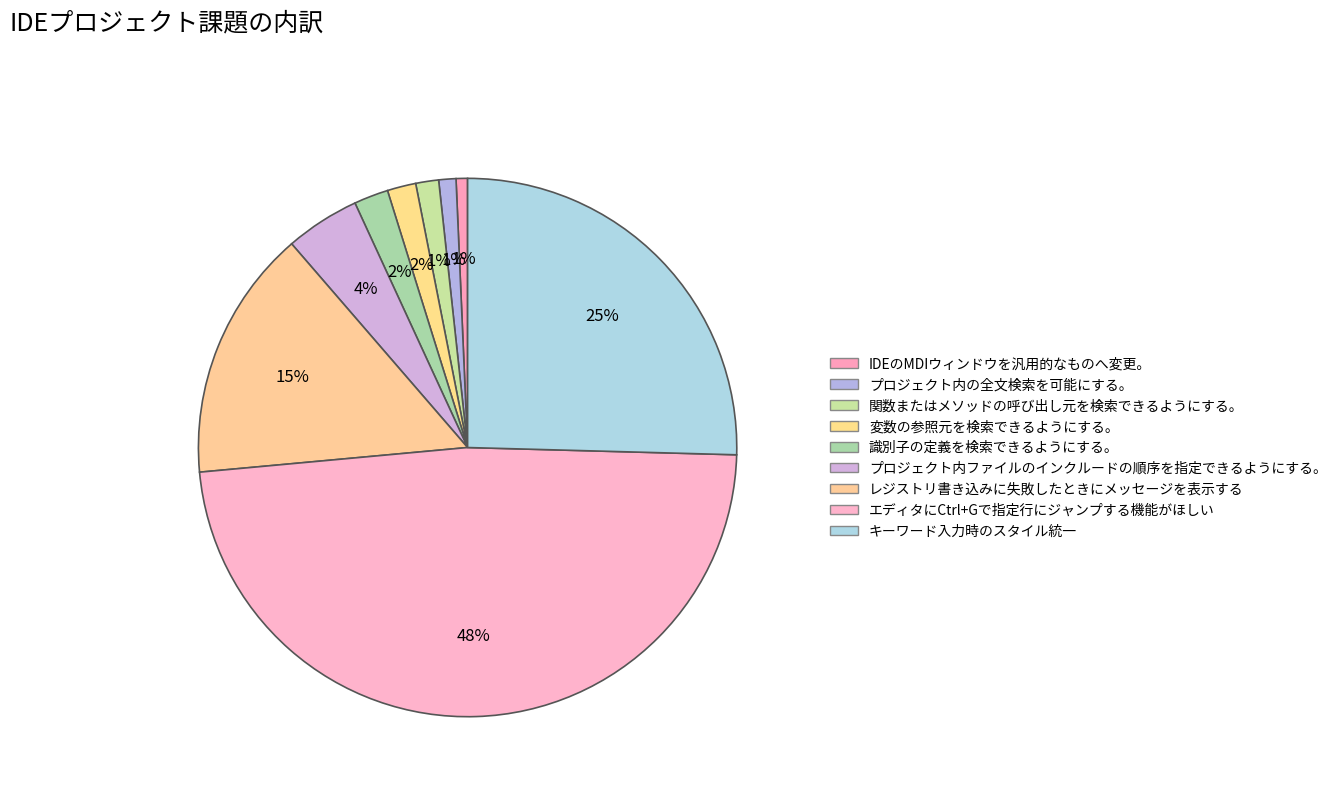

What percentage is NOT represented by エディタにCtrl+Gで指定行にジャンプする機能がほしい?

51.9%